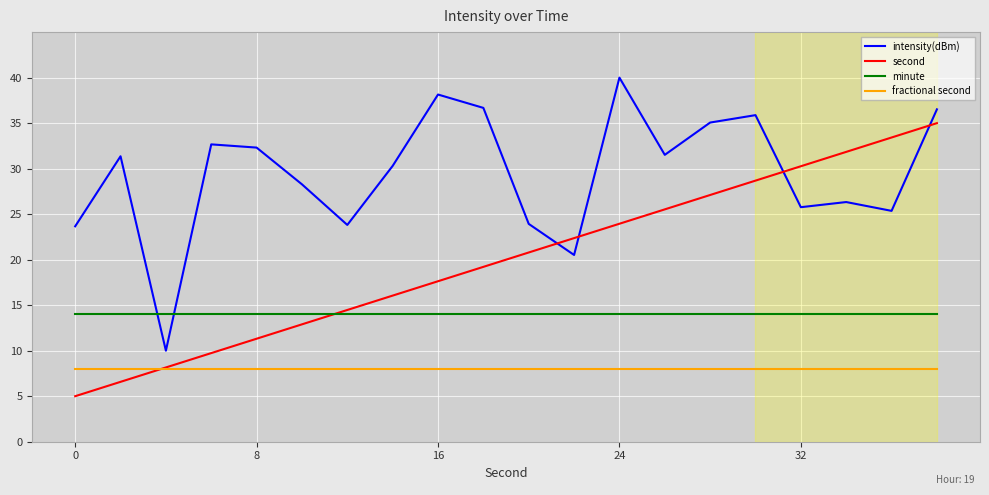

Rank the series by their maximum value, from lowest to highest.

fractional second, minute, second, intensity(dBm)